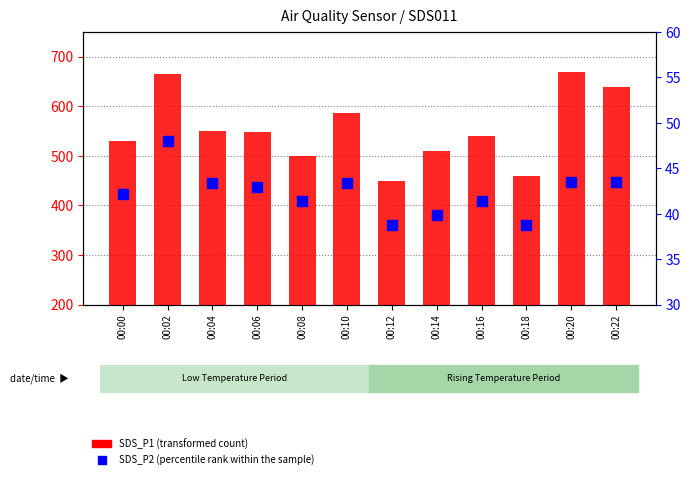

Count the number of categories in the chart.

12